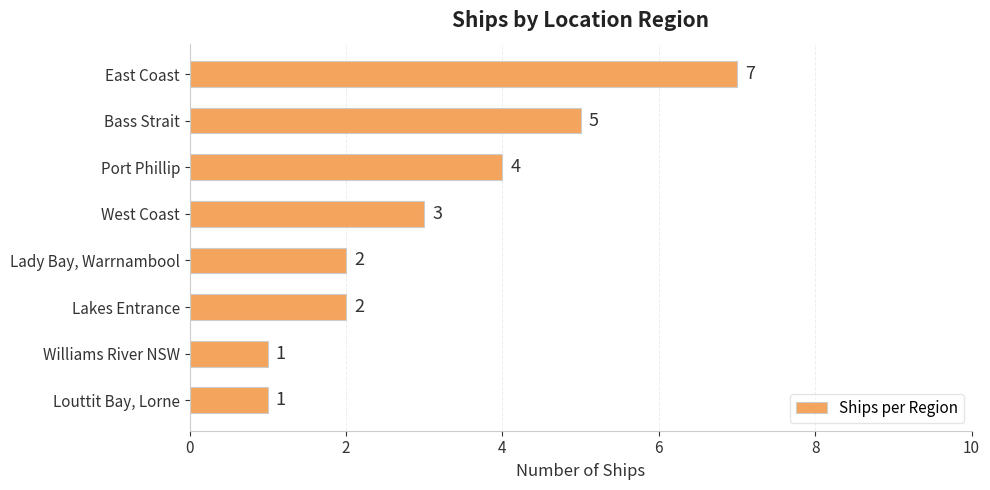

True or false: the data shows 1 at Lakes Entrance.

False